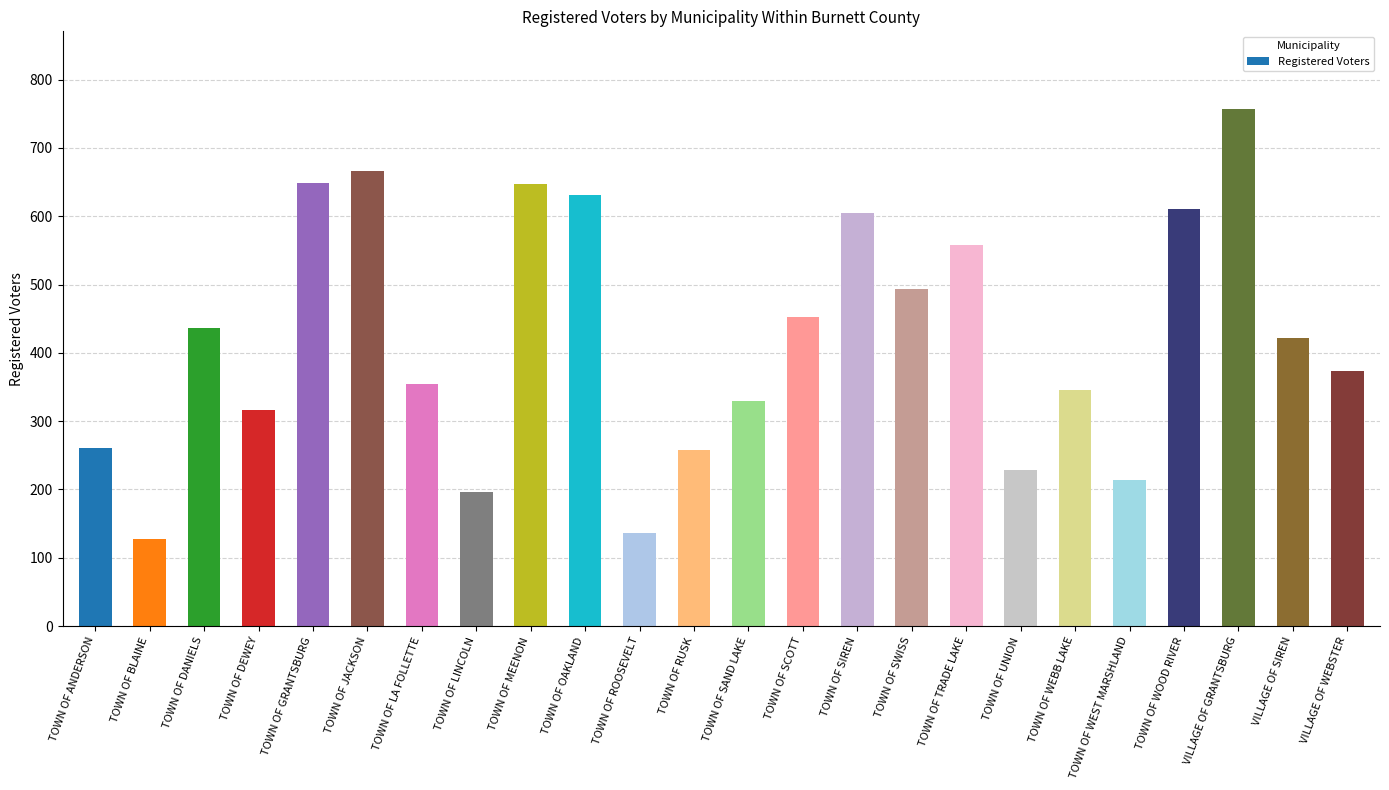

What is the difference between the maximum and minimum values?

629